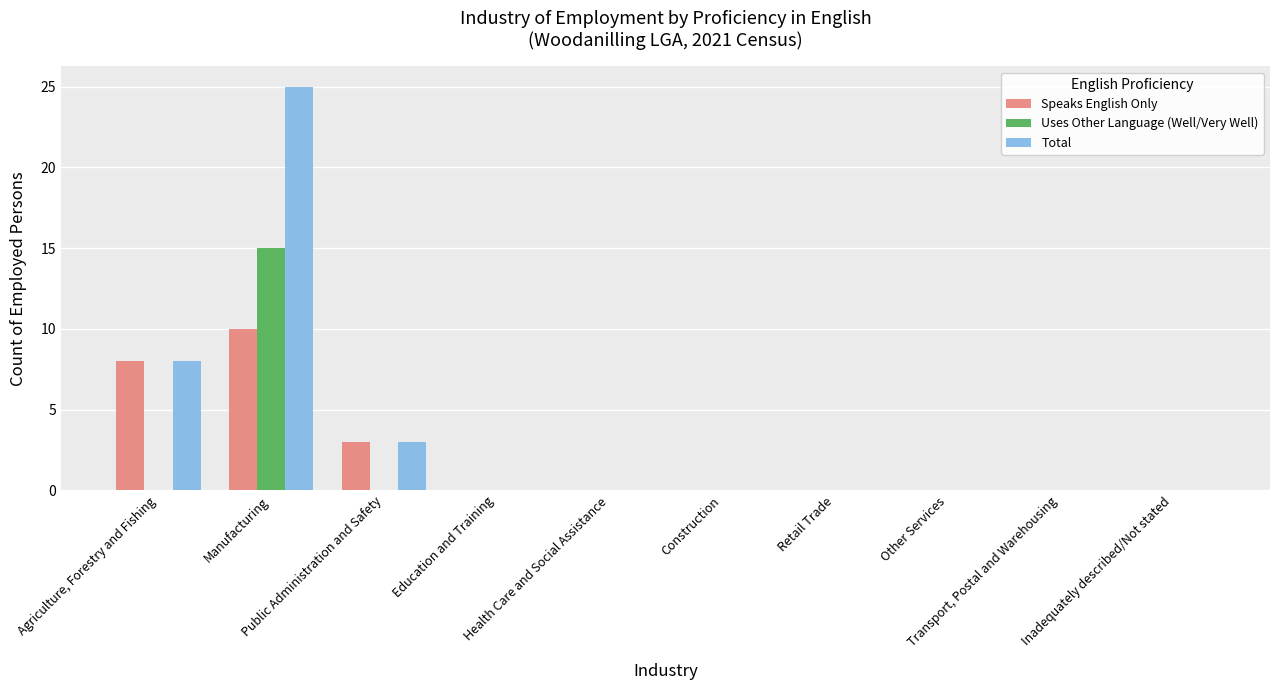

At which label is Total closest to 12?

Agriculture, Forestry and Fishing